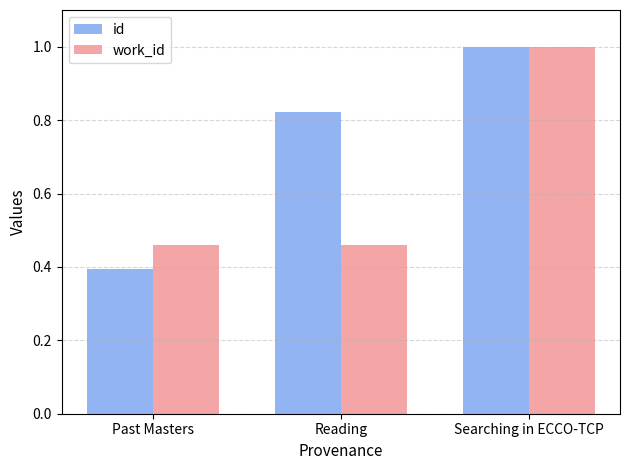

Which series has the largest total across all categories?

id